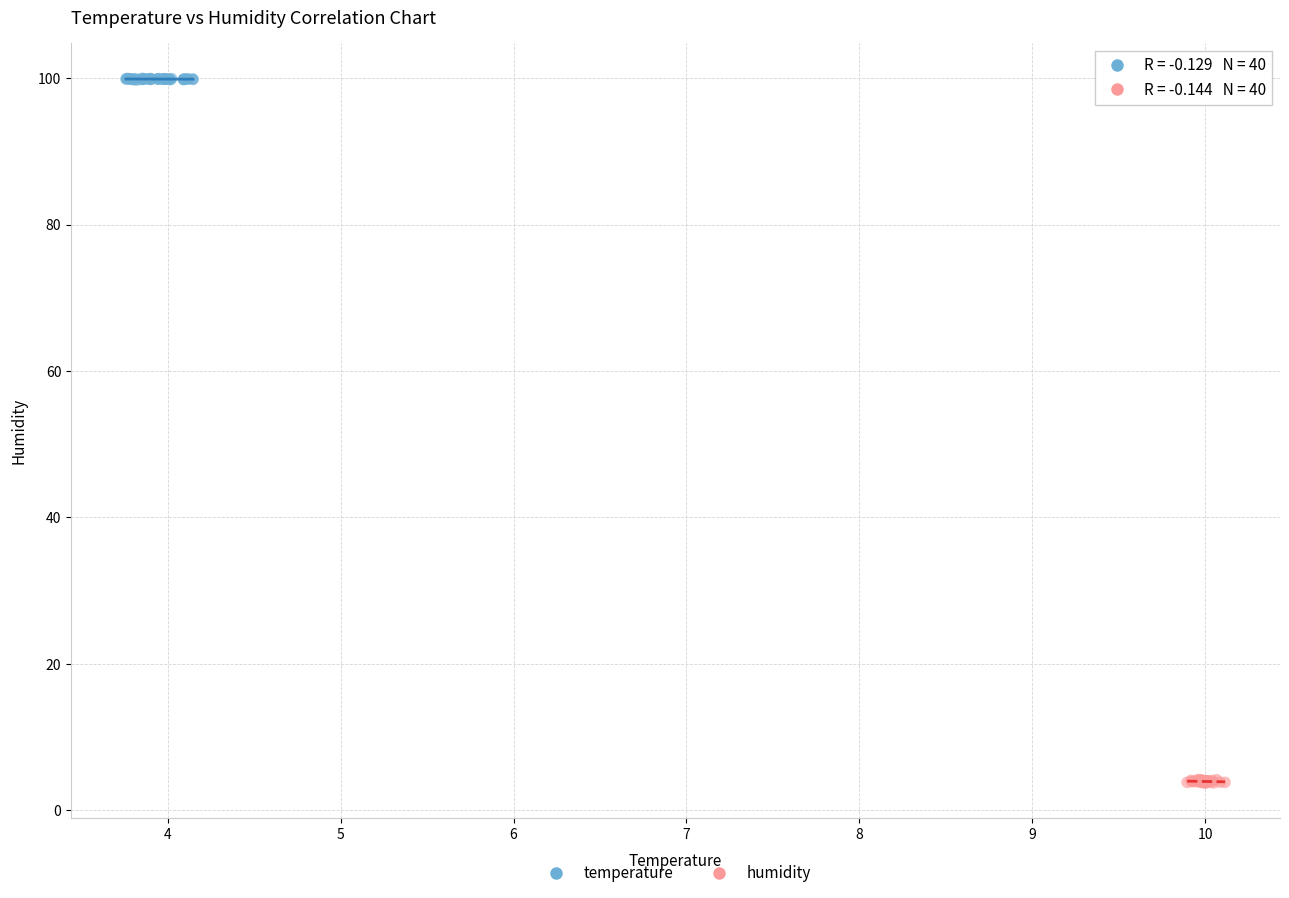

Which series reaches the maximum Y coordinate?

temperature